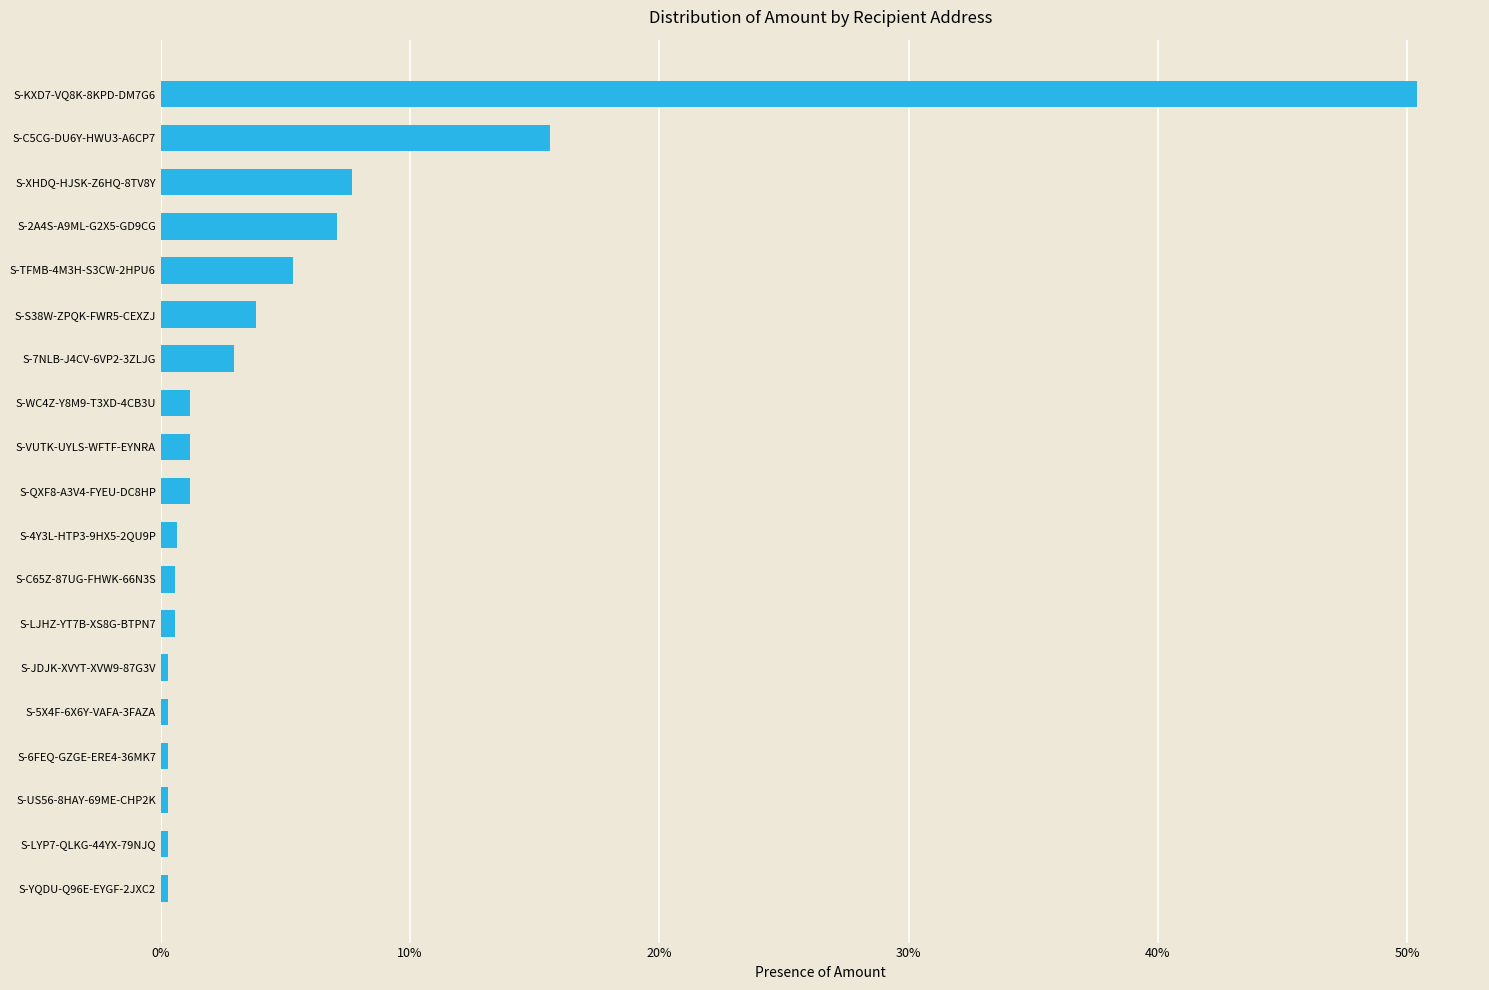

Are the bars horizontal?

Yes